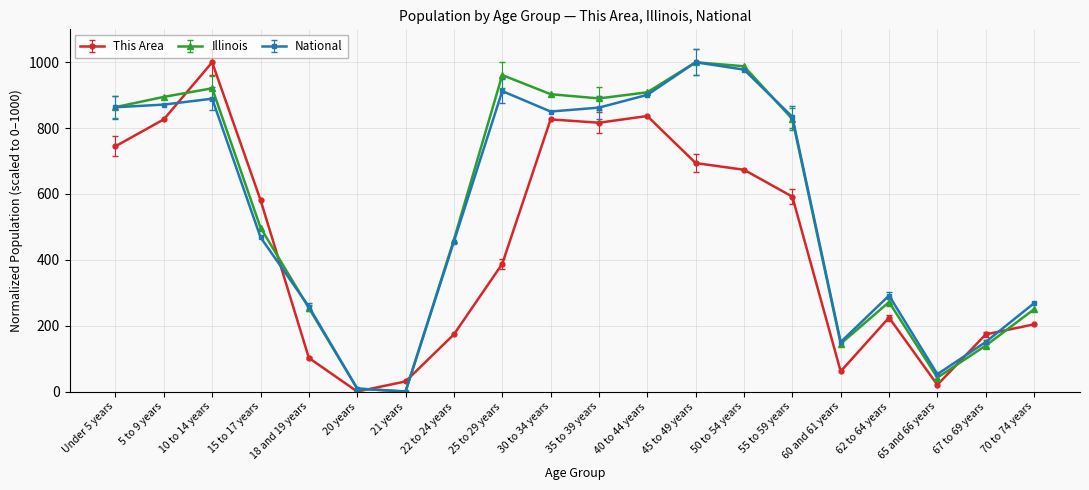

What is the maximum value for This Area?

1000.0